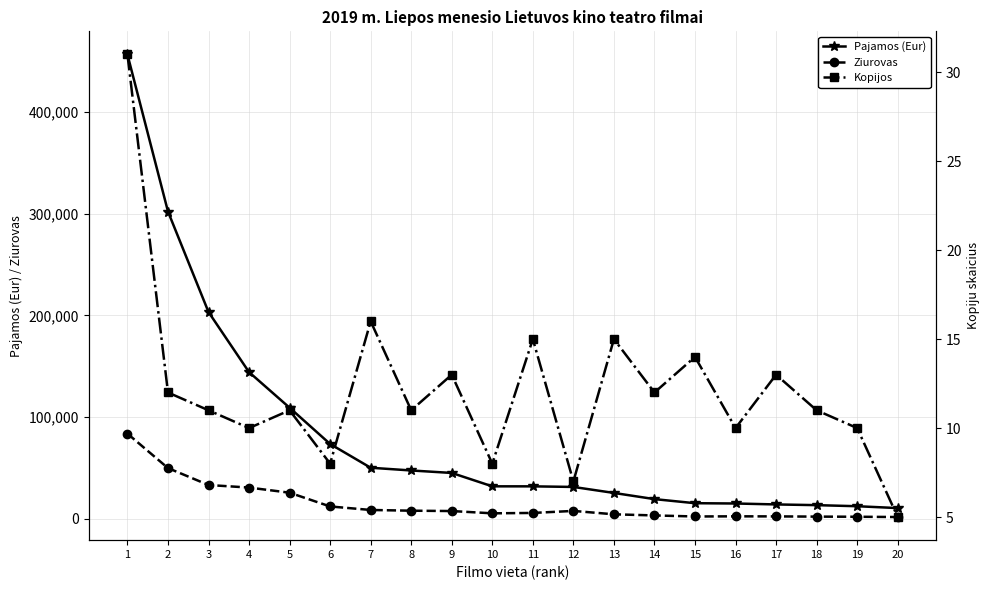

List the series in order of their peak value, highest first.

Pajamos (Eur), Ziurovas, Kopijos